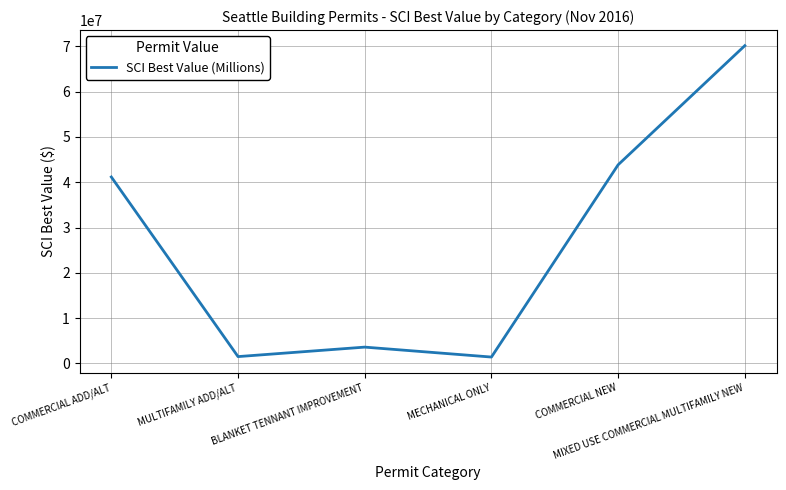

True or false: the data shows 3592715 at BLANKET TENNANT IMPROVEMENT.

True